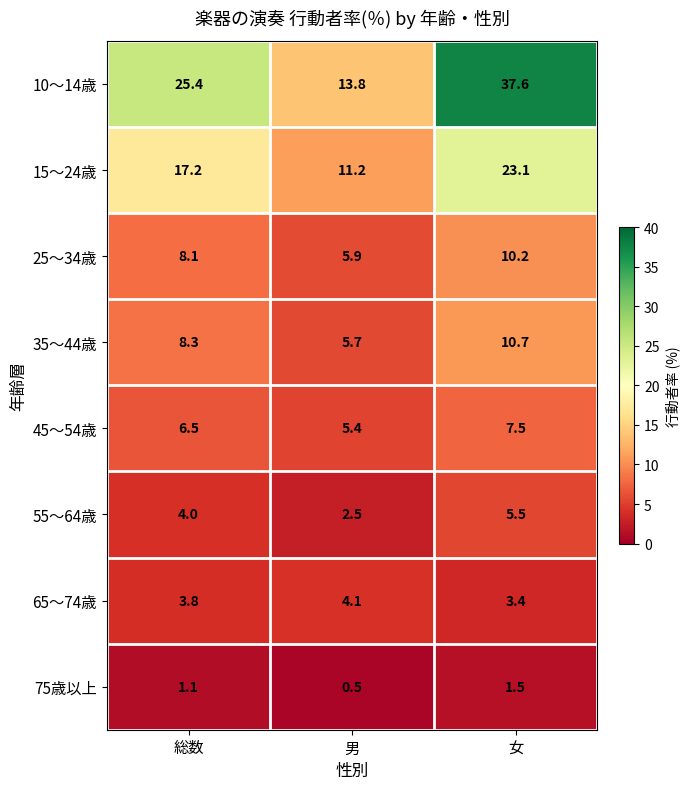

What is the approximate value of 65～74歳 at 男?

4.1